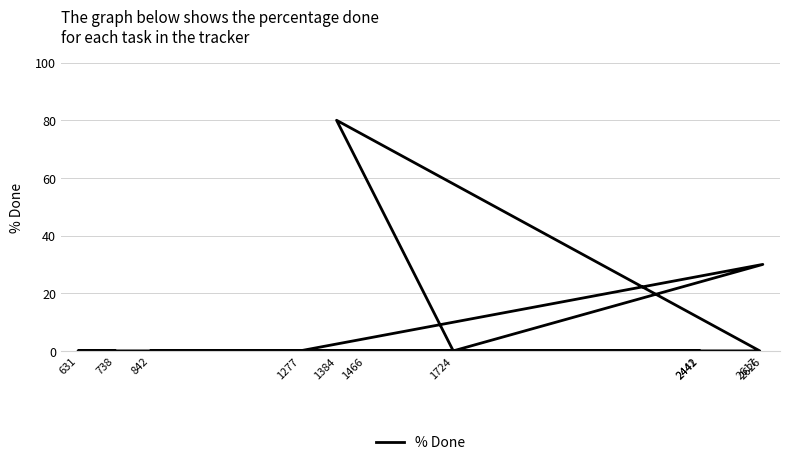

Where is the first local minimum?

1724